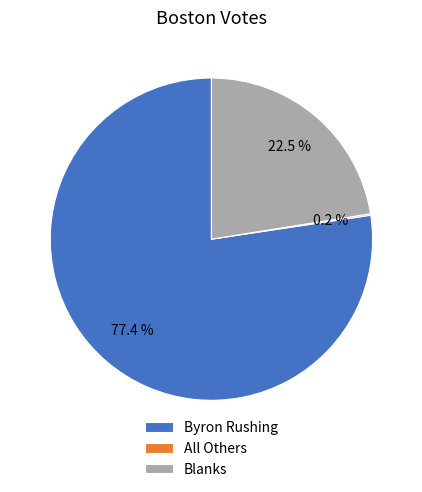

Does any single category account for the majority?

Yes